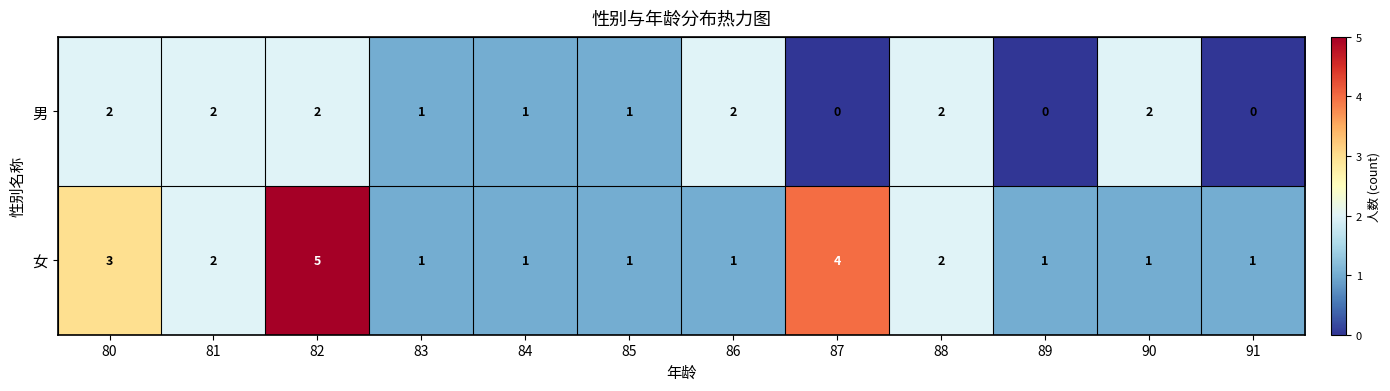

Count the 男 values in the range 1 to 2.

9